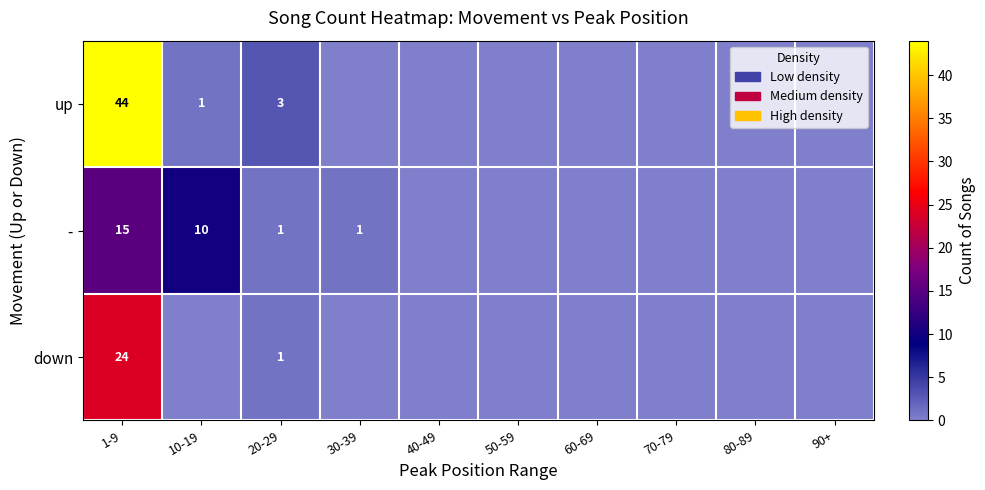

The down series shows 24 at 1-9. True or false?

True